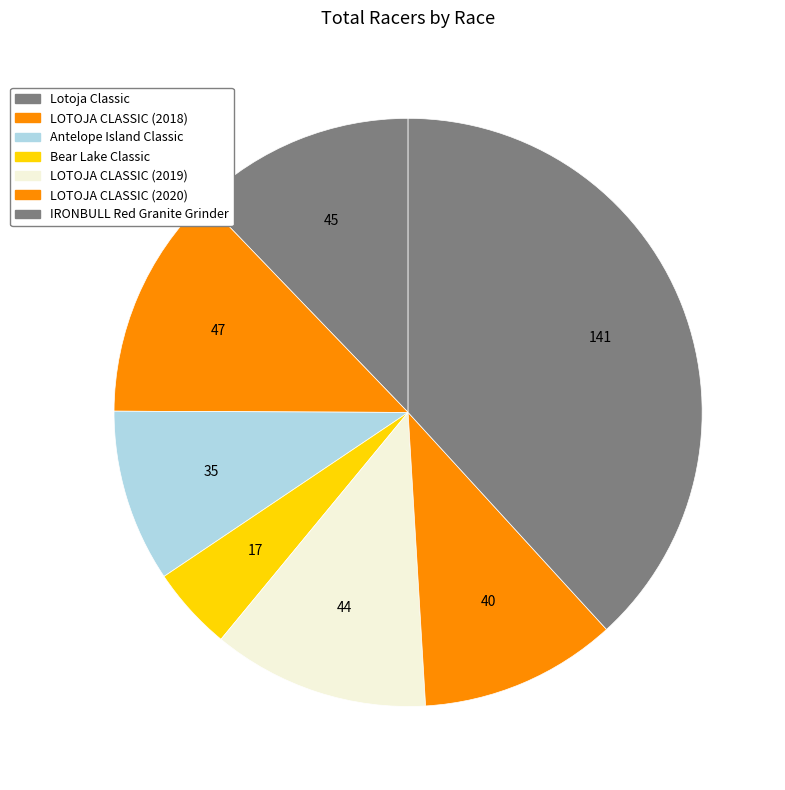

Between Antelope Island Classic and LOTOJA CLASSIC (2018), which is larger?

LOTOJA CLASSIC (2018)